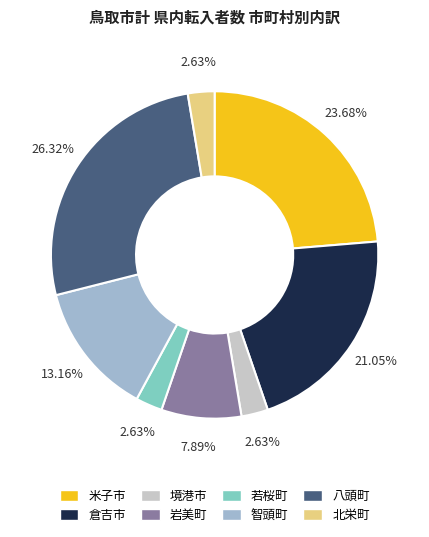

What percentage is the 智頭町 slice, to the nearest percent?

13%